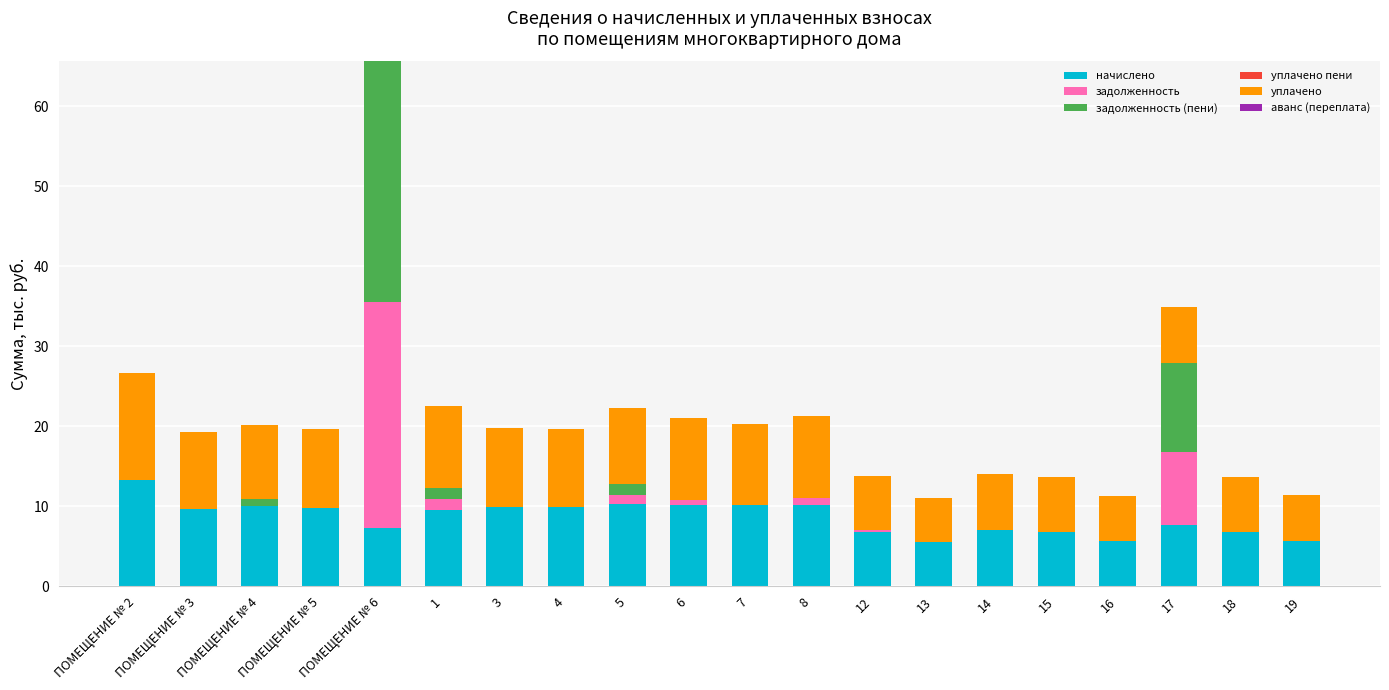

What is the sum of all начислено values?

172.0